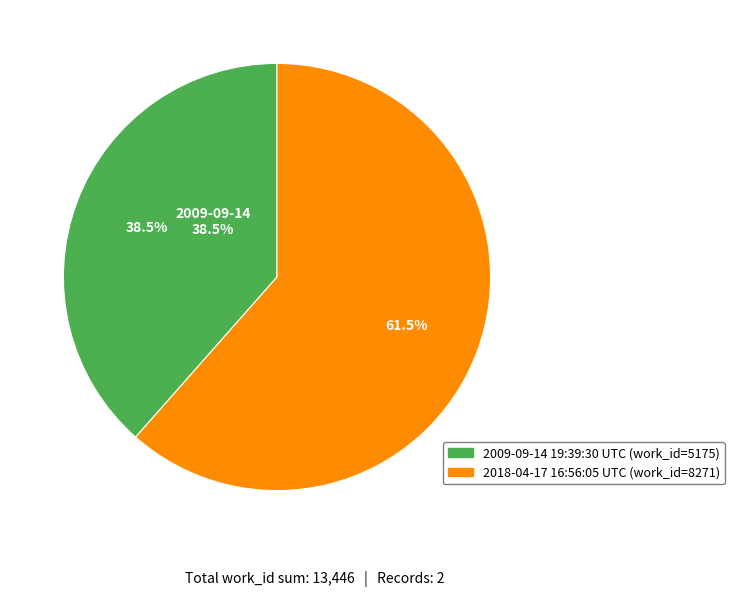

What is the largest slice in the pie chart?

2018-04-17 16:56:05 UTC